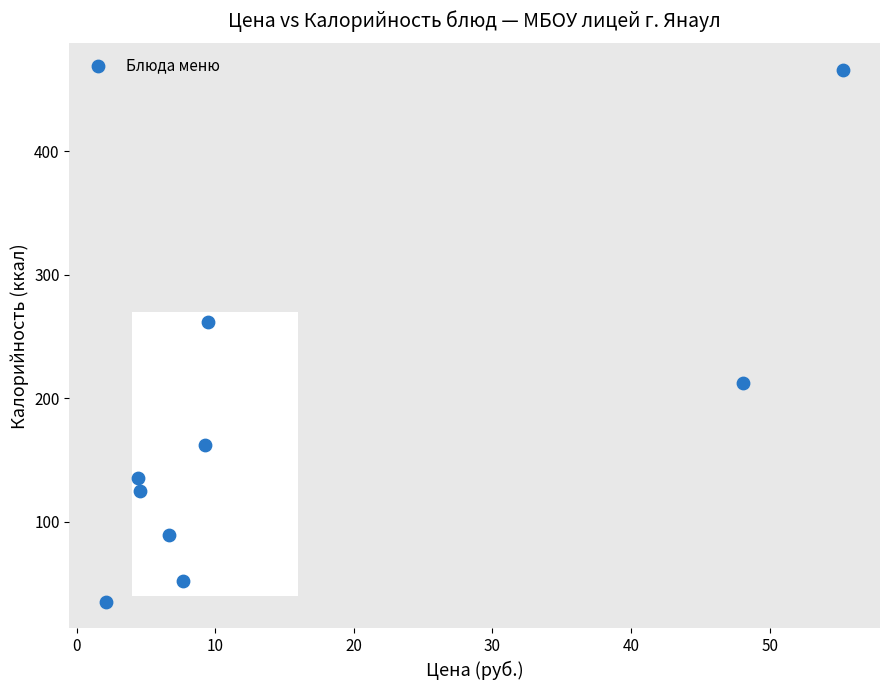

What is the range of Y values (max minus min)?

431